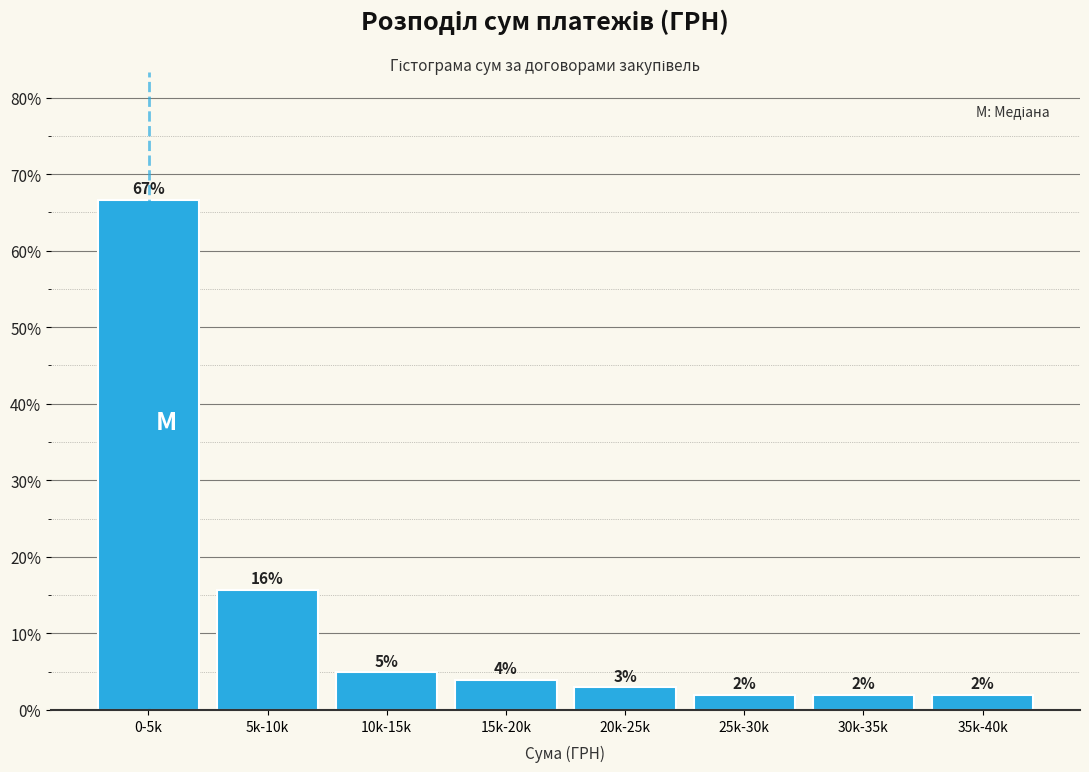

What is the difference between the values at 25k-30k and 20k-25k?

1.0